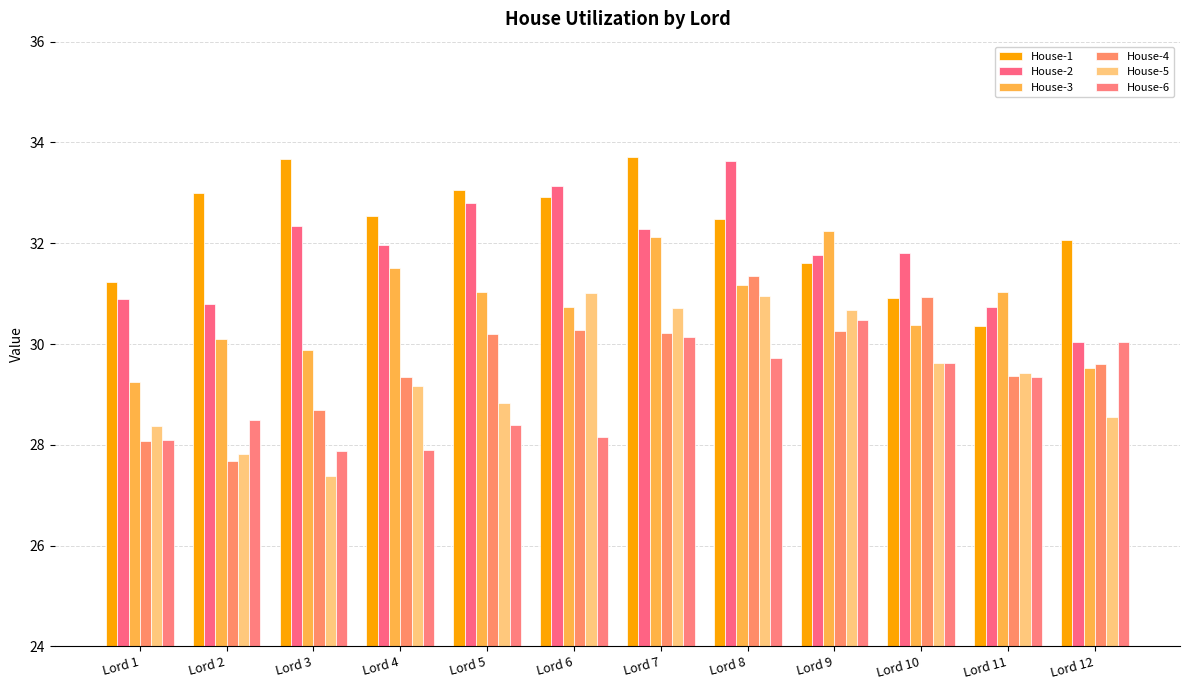

Rank the series at Lord 7 from lowest to highest value.

House-6, House-4, House-5, House-3, House-2, House-1